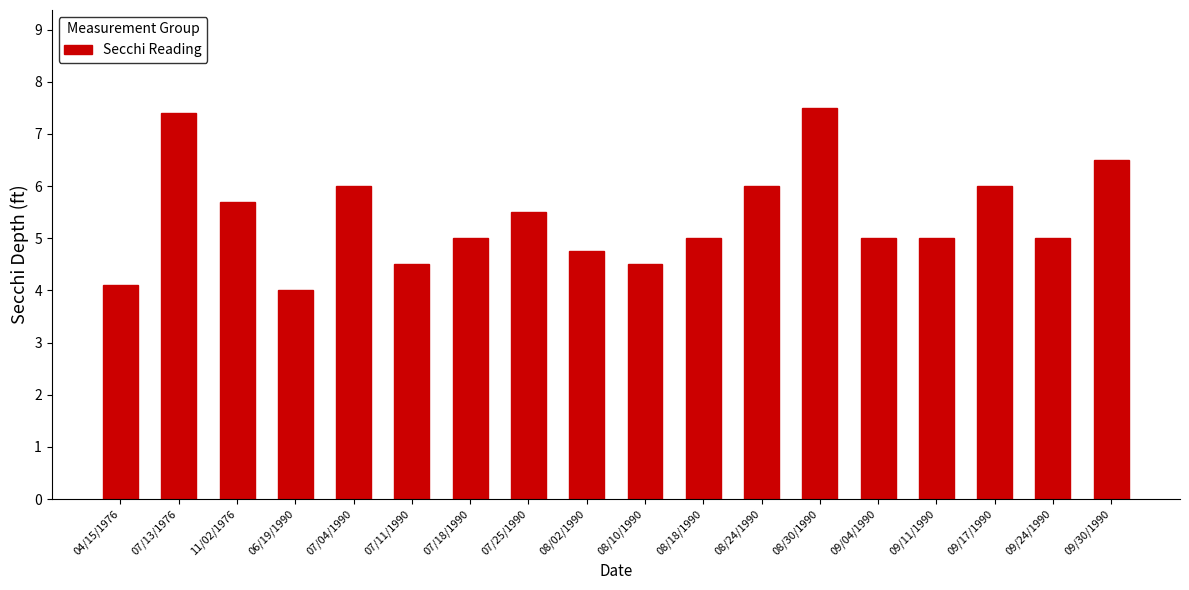

What is the change in value from 11/02/1976 to 08/24/1990?

+0.3